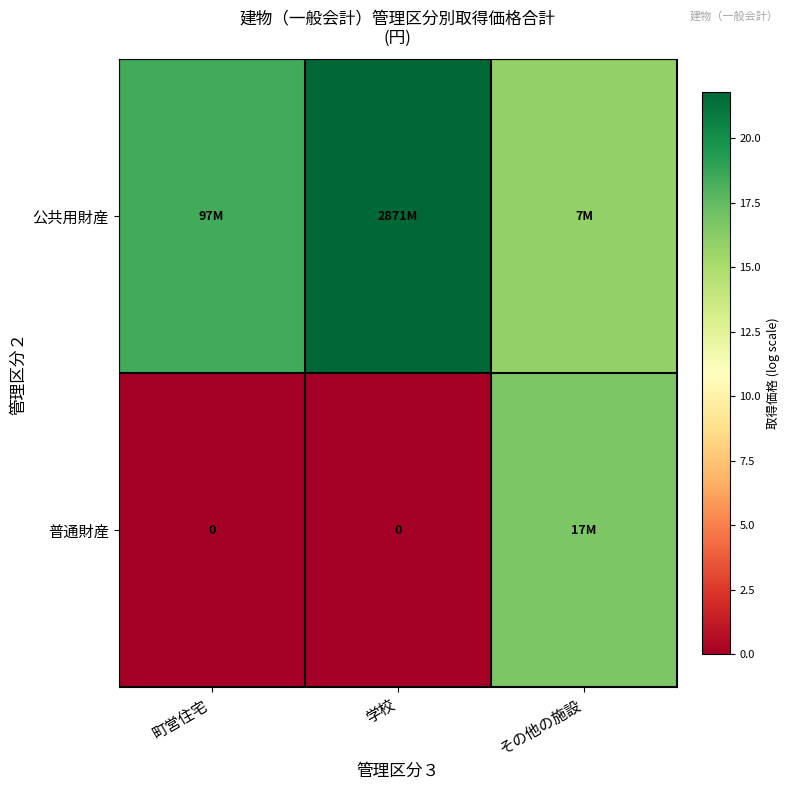

What is the sum of all 公共用財産 values?

56.0